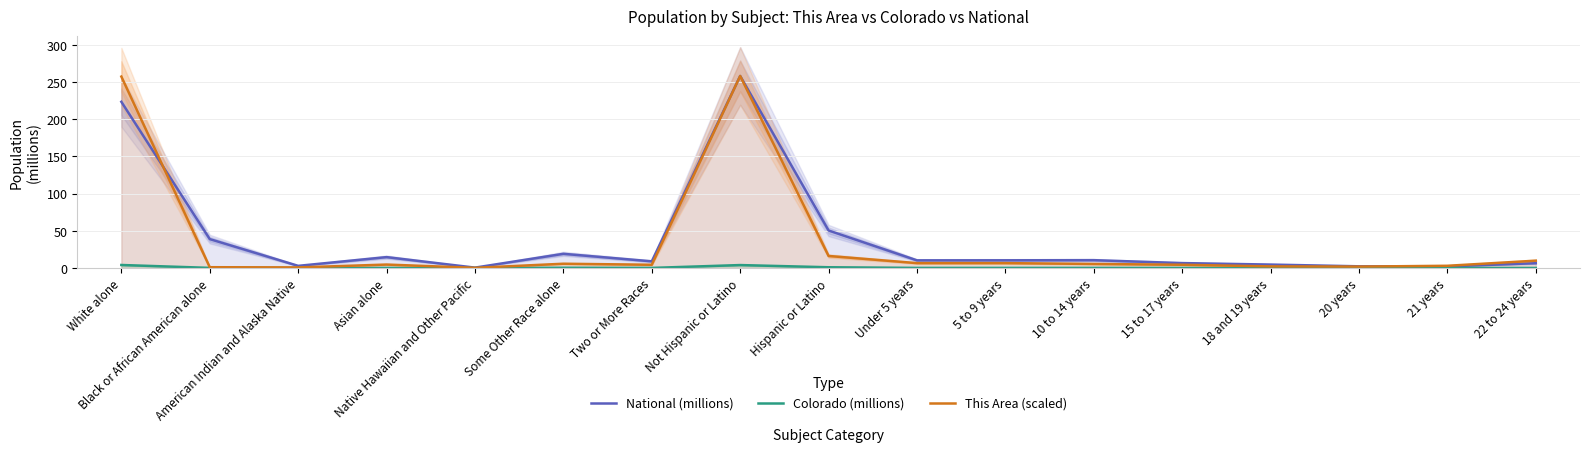

The Colorado (millions) series shows 0.2 at 10 to 14 years. True or false?

True